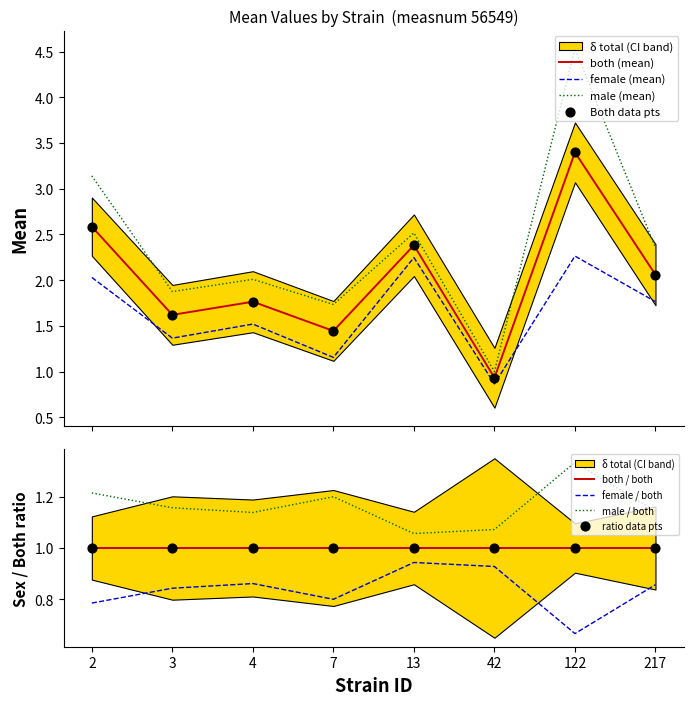

Which series reaches the minimum Y coordinate?

f_mean